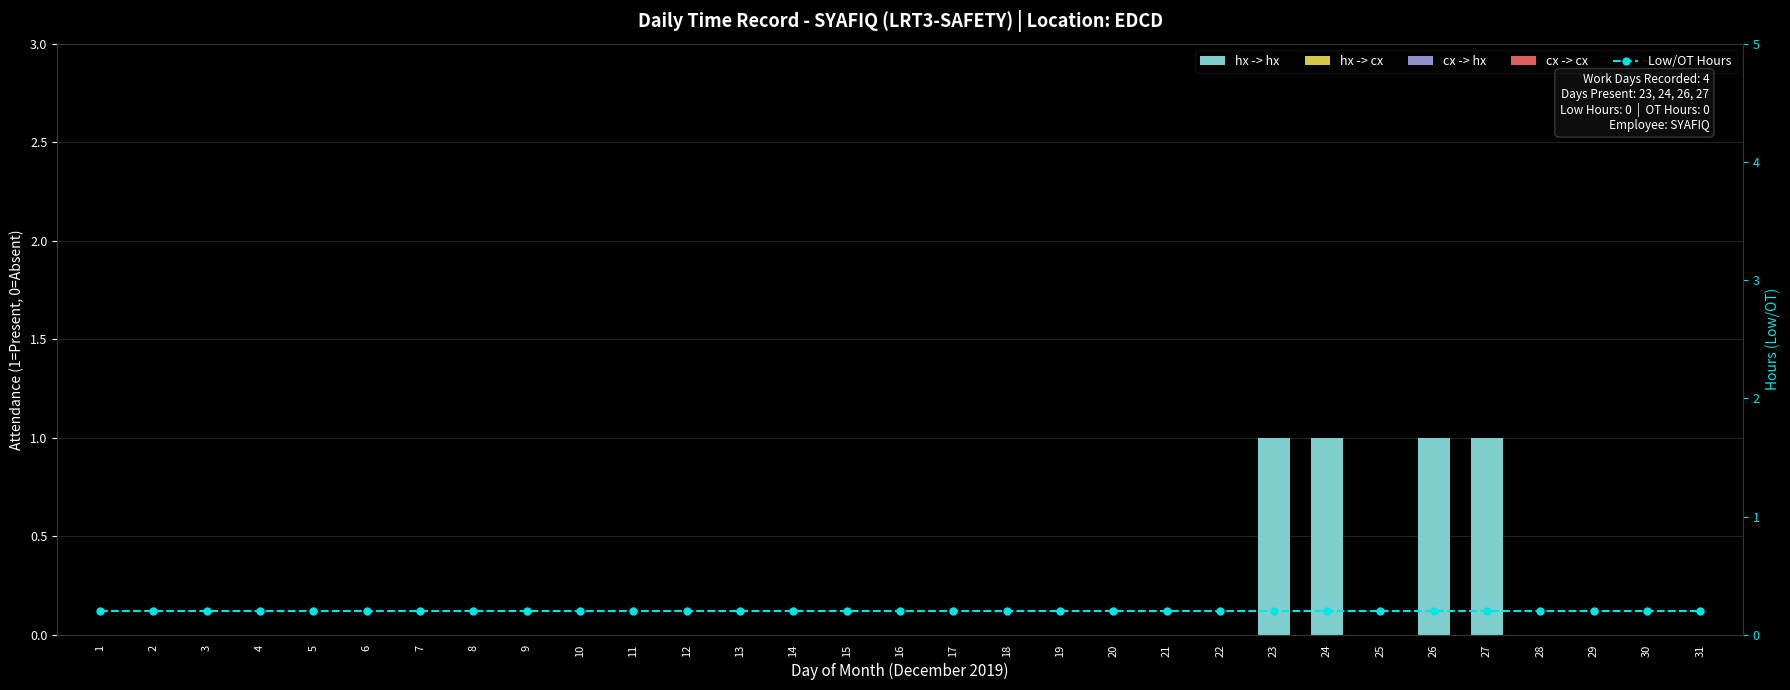

How many categories are shown in the chart?

31